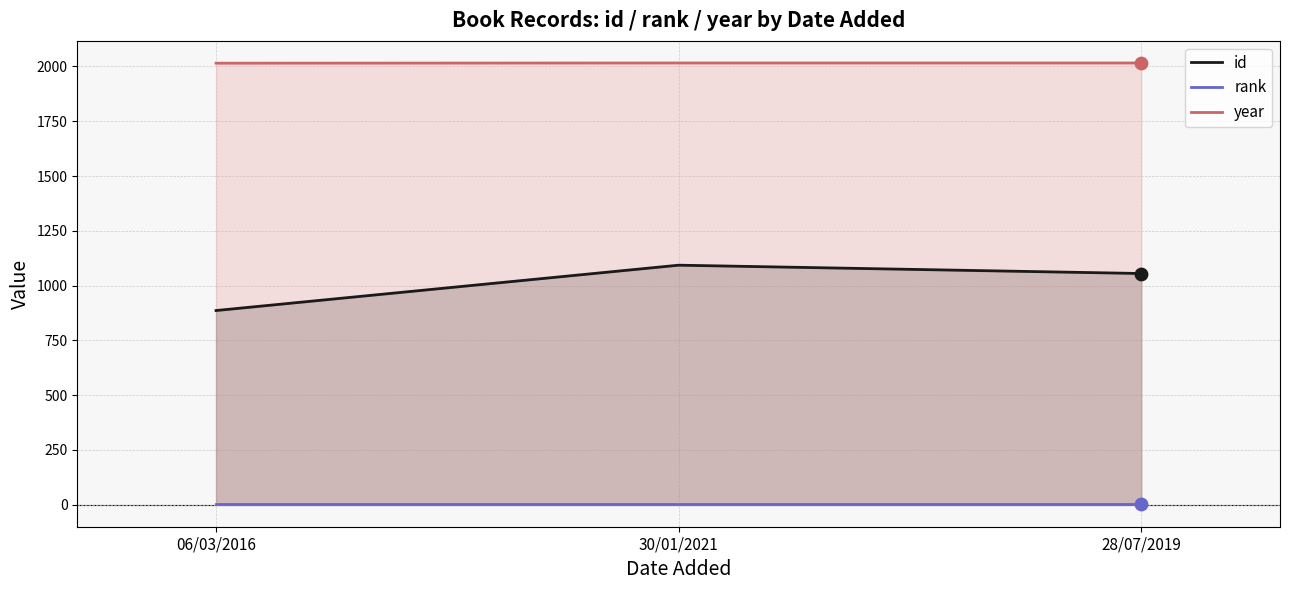

Which series contains the lowest Y value?

rank